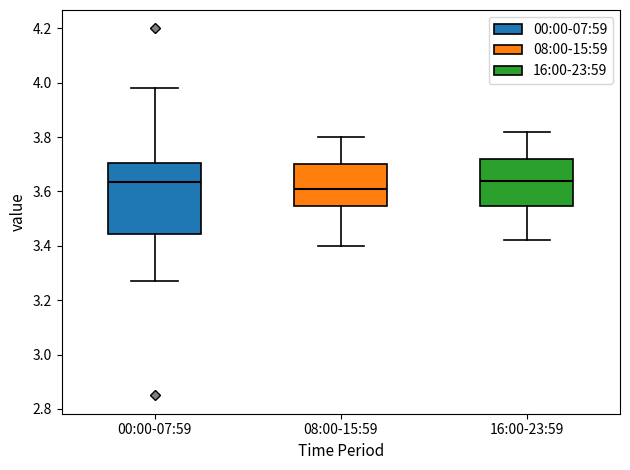

Reading left to right, read every box against the y-axis: the position of its median line, the range the box covers, and the ends of its whiskers. The values are not printed on the chart, so give them approximately, as read against the axis.

00:00-07:59: median 3.64, box 3.44 to 3.70, whiskers 3.28 to 3.98
08:00-15:59: median 3.62, box 3.54 to 3.70, whiskers 3.40 to 3.80
16:00-23:59: median 3.64, box 3.54 to 3.72, whiskers 3.42 to 3.82